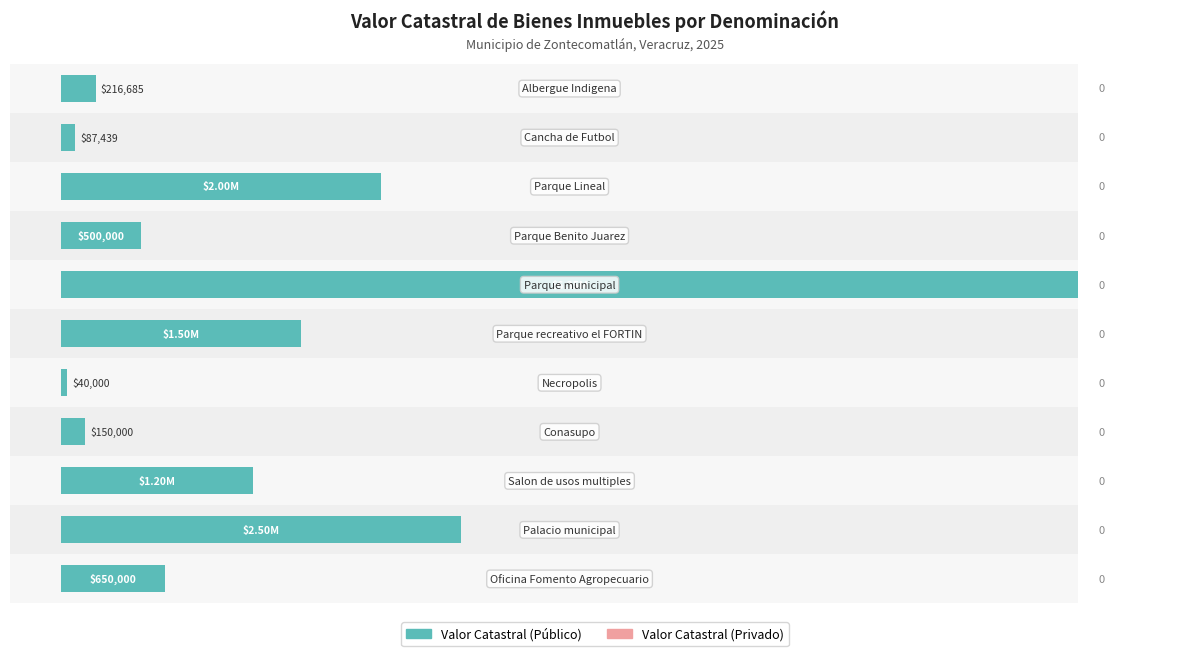

The Valor catastral privado series shows 0.2 at 40. True or false?

False